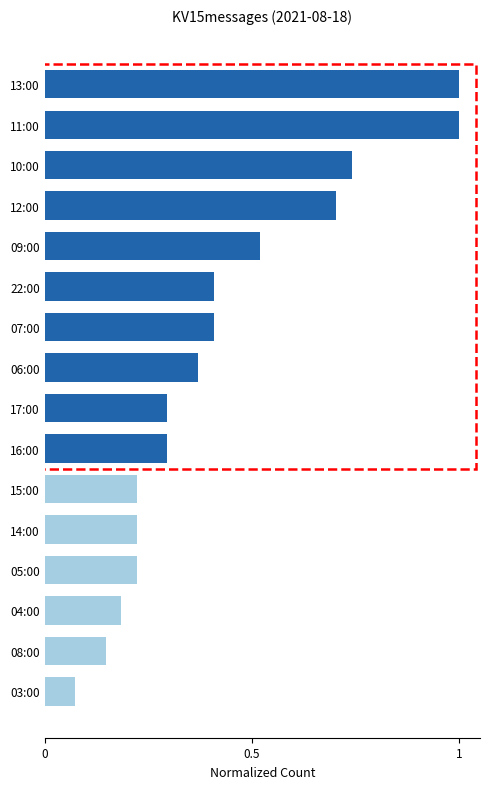

How many bars are there in total?

16